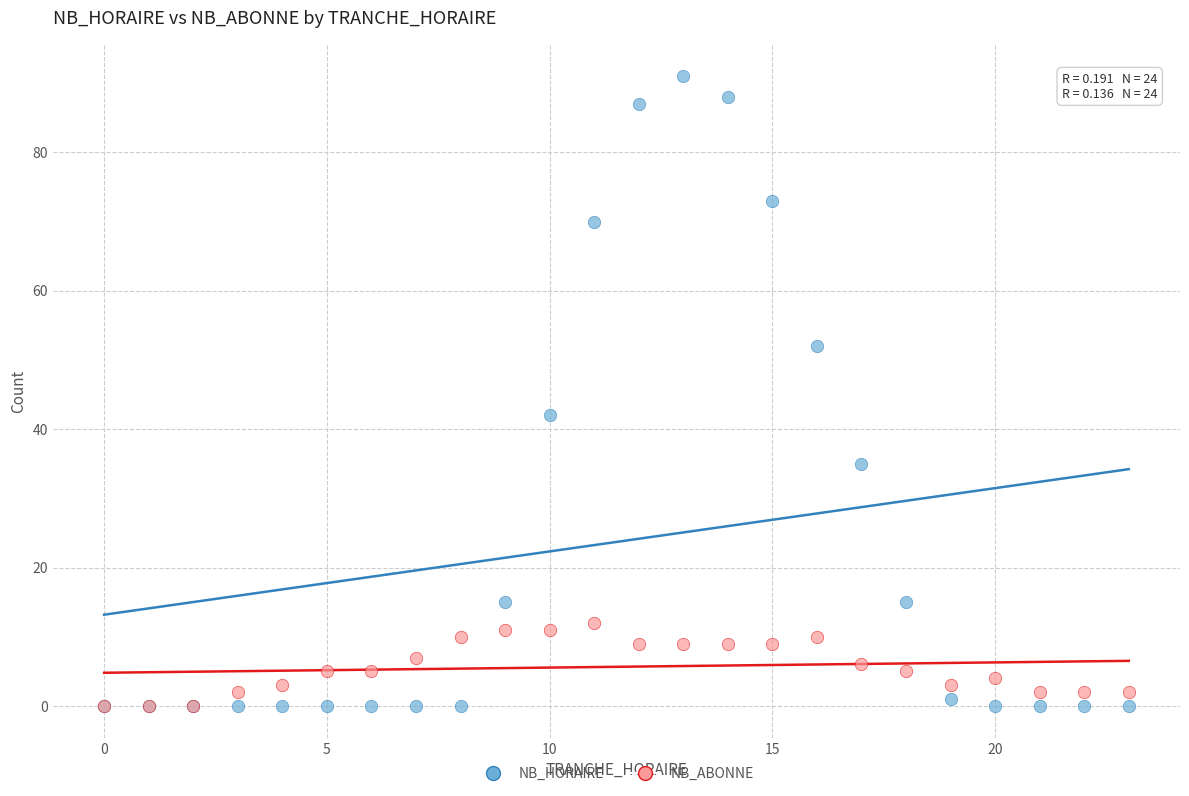

Which series reaches the maximum Y coordinate?

NB_HORAIRE